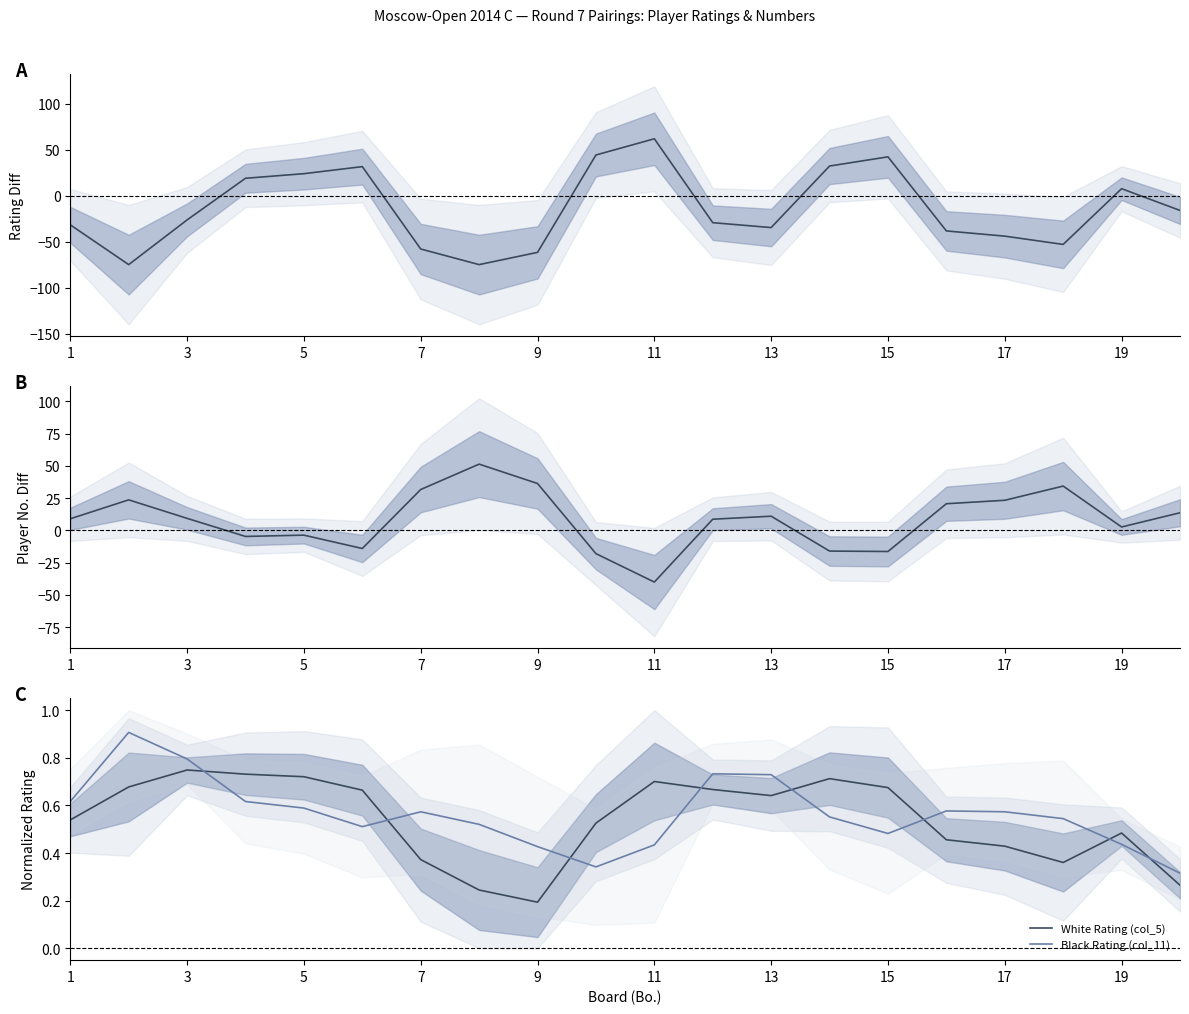

Which series has the widest spread of values?

White No. (col_1)